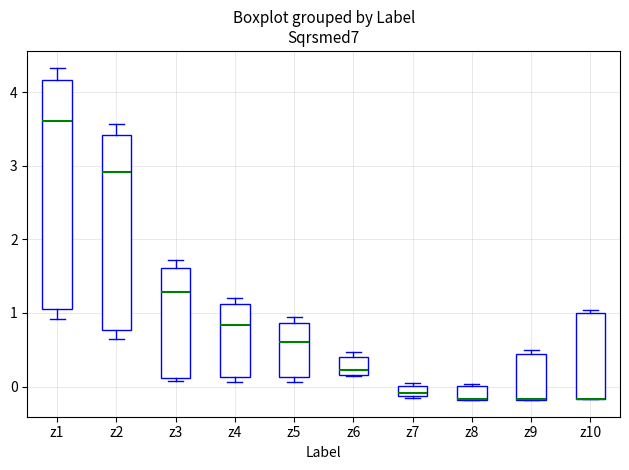

Which box is the tallest, from its lower edge to its upper edge?

z1